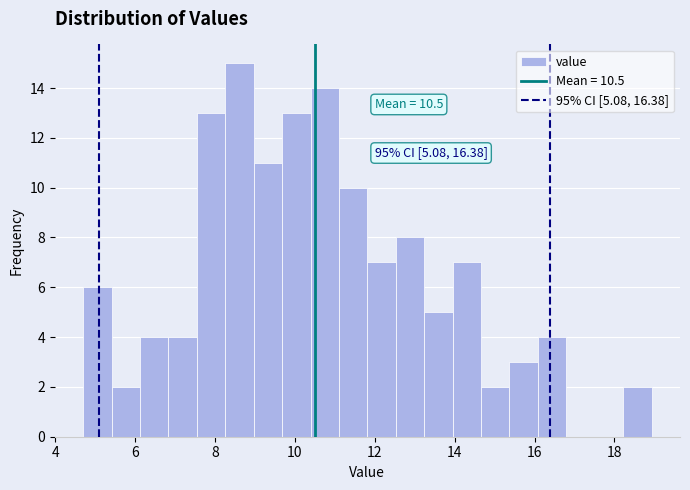

Read against the x-axis, roughly where is the centre of the tallest bar?

8.6